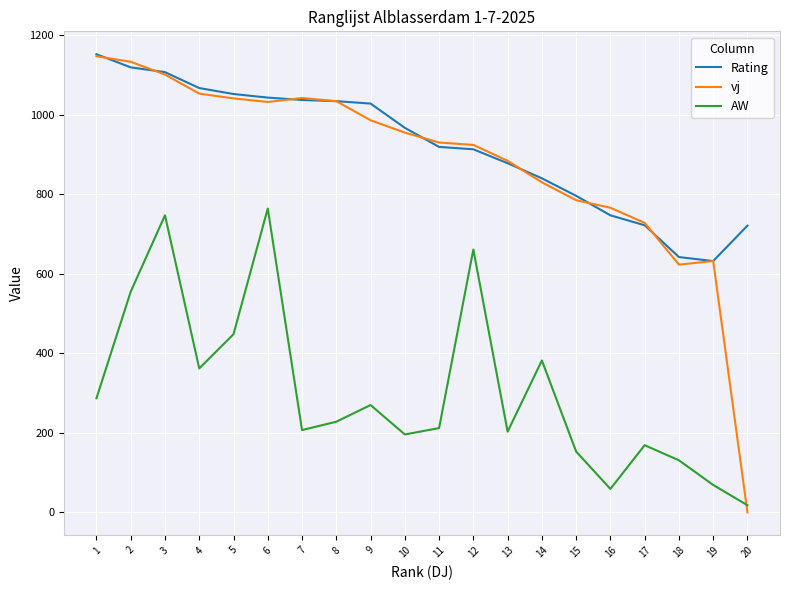

Which series has the largest range (max minus min)?

vj